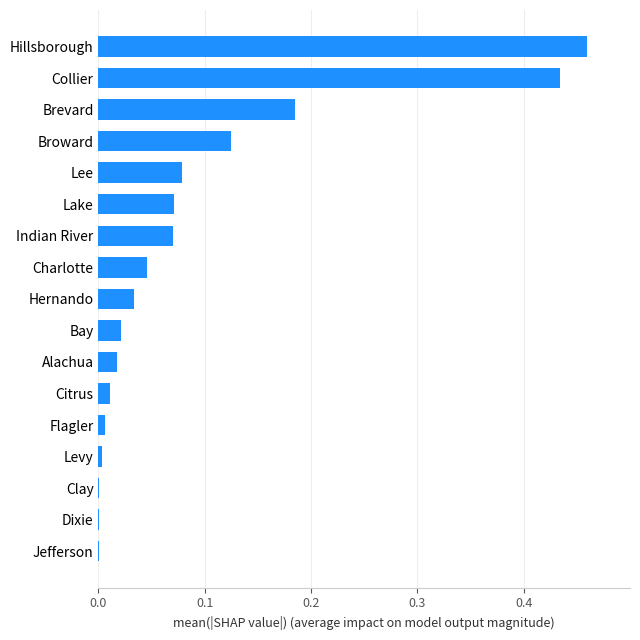

Is it true that the value at Charlotte is 0.0?

True